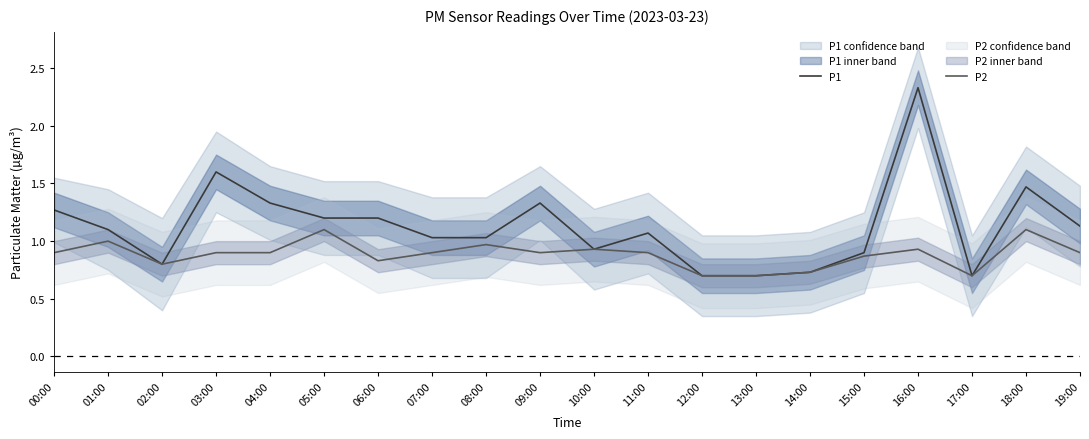

Rank the categories by P2 value from lowest to highest.

12:00, 13:00, 17:00, 14:00, 02:00, 06:00, 15:00, 00:00, 03:00, 04:00, 07:00, 09:00, 11:00, 19:00, 10:00, 16:00, 08:00, 01:00, 05:00, 18:00